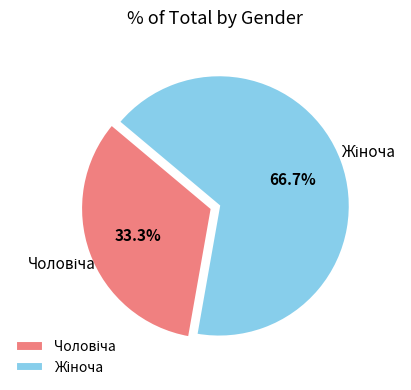

Does any single category account for the majority?

Yes